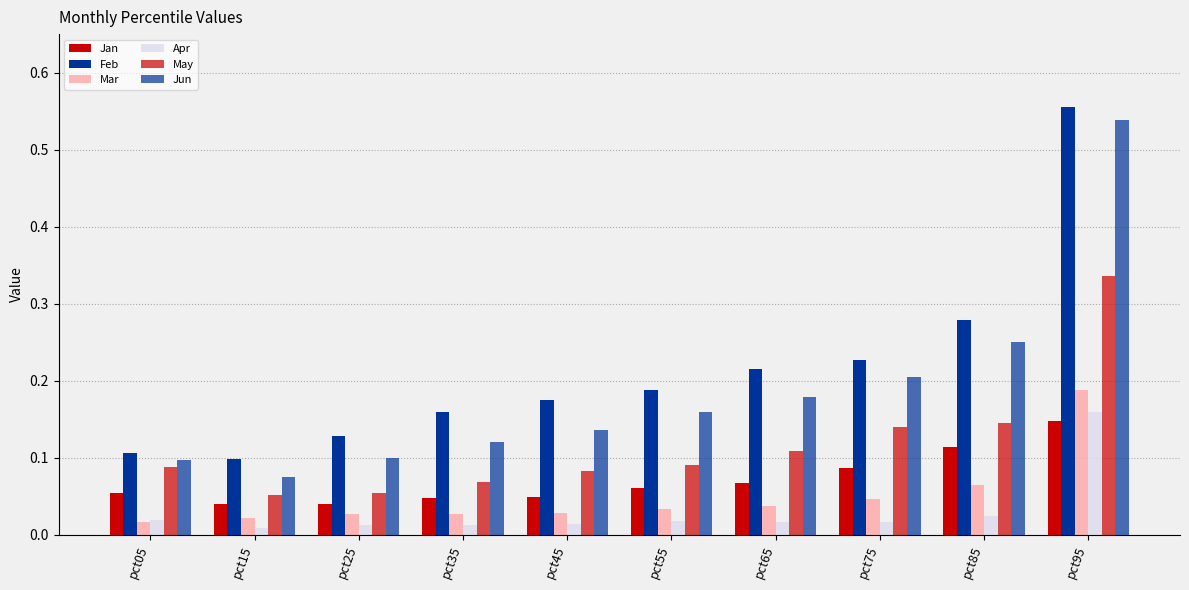

Which series has the largest total across all categories?

Feb